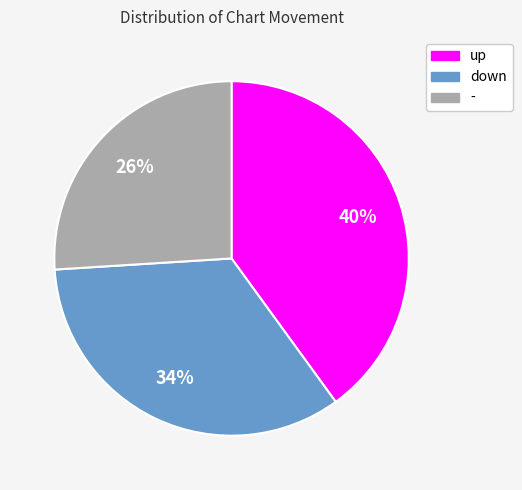

The up slice represents 40% of the pie. True or false?

True